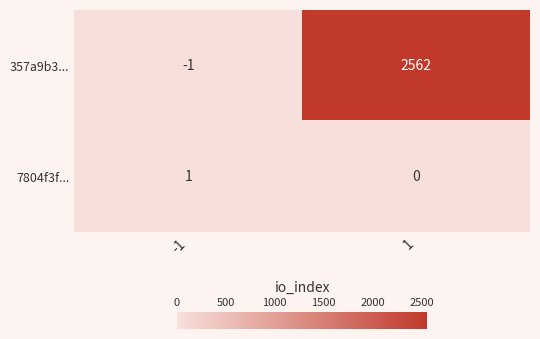

What is the maximum value for 357a9b3...?

2562